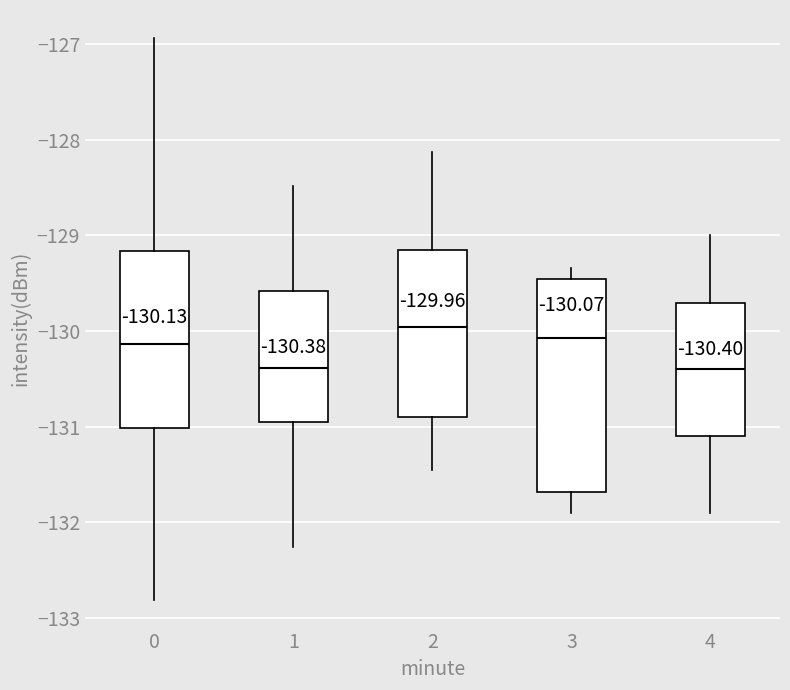

Comparing the boxes themselves (not the whiskers), which one is the tallest?

3